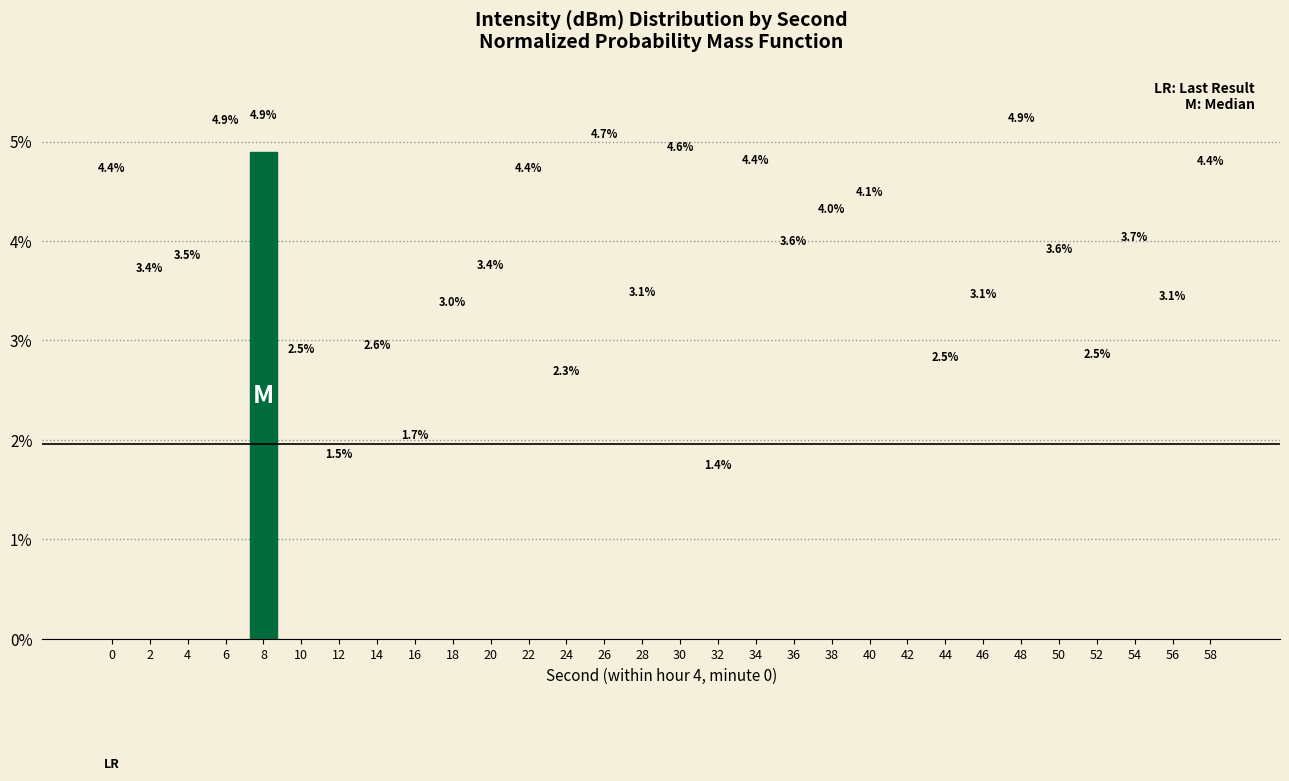

The value at 24 is 3.1. True or false?

False